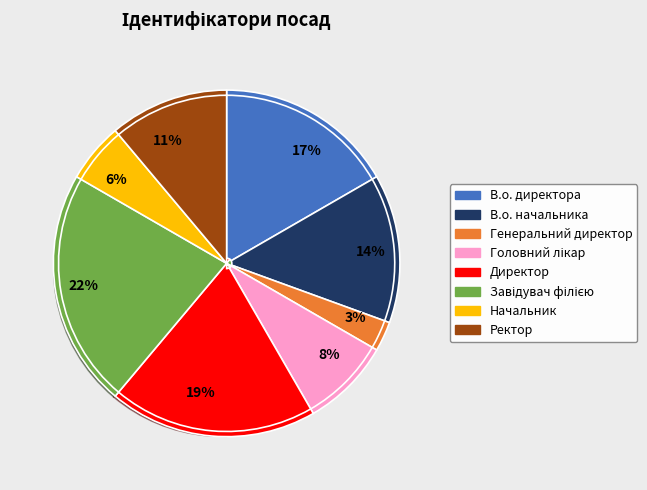

Count the number of slices in the pie.

8